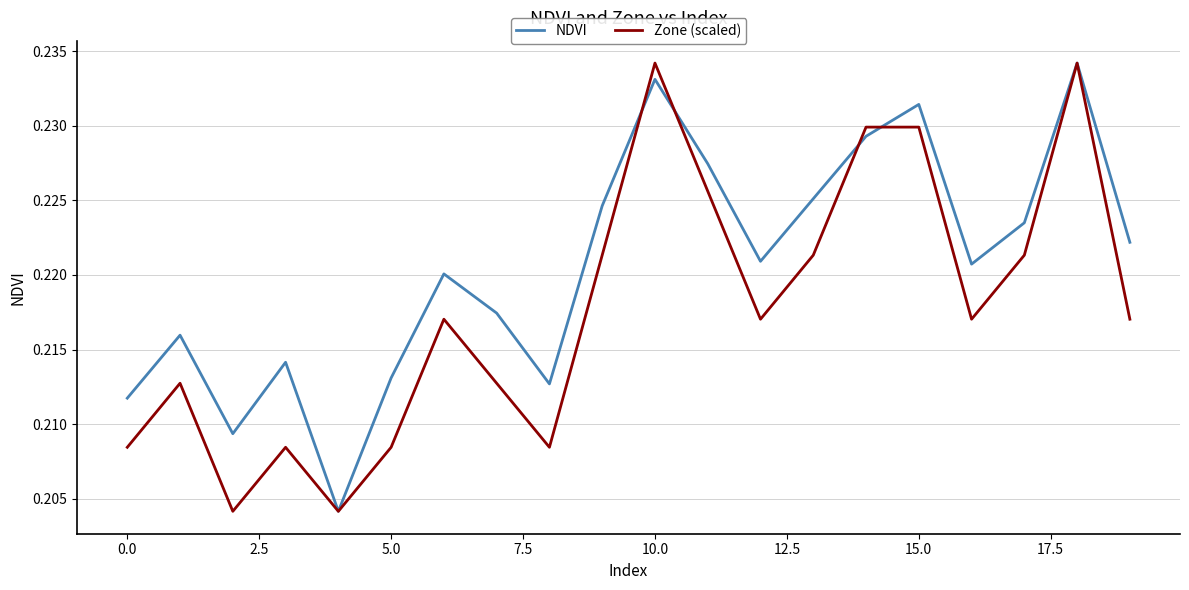

True or false: Zone (scaled) and NDVI cross at least once.

True